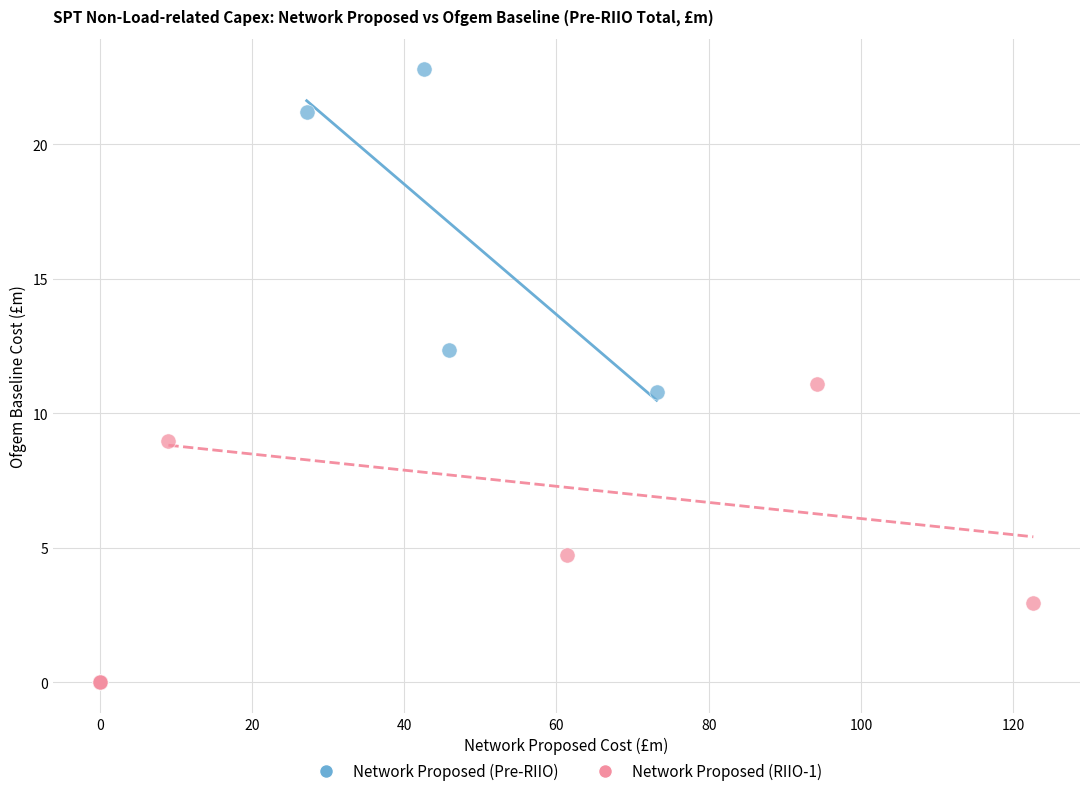

Which series has the largest Y range (max minus min)?

Network Proposed (Pre-RIIO)